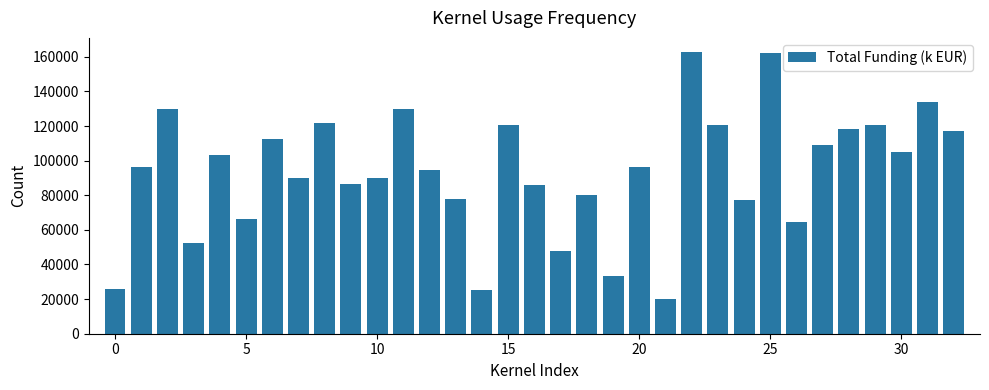

What is the greatest value displayed?

162783